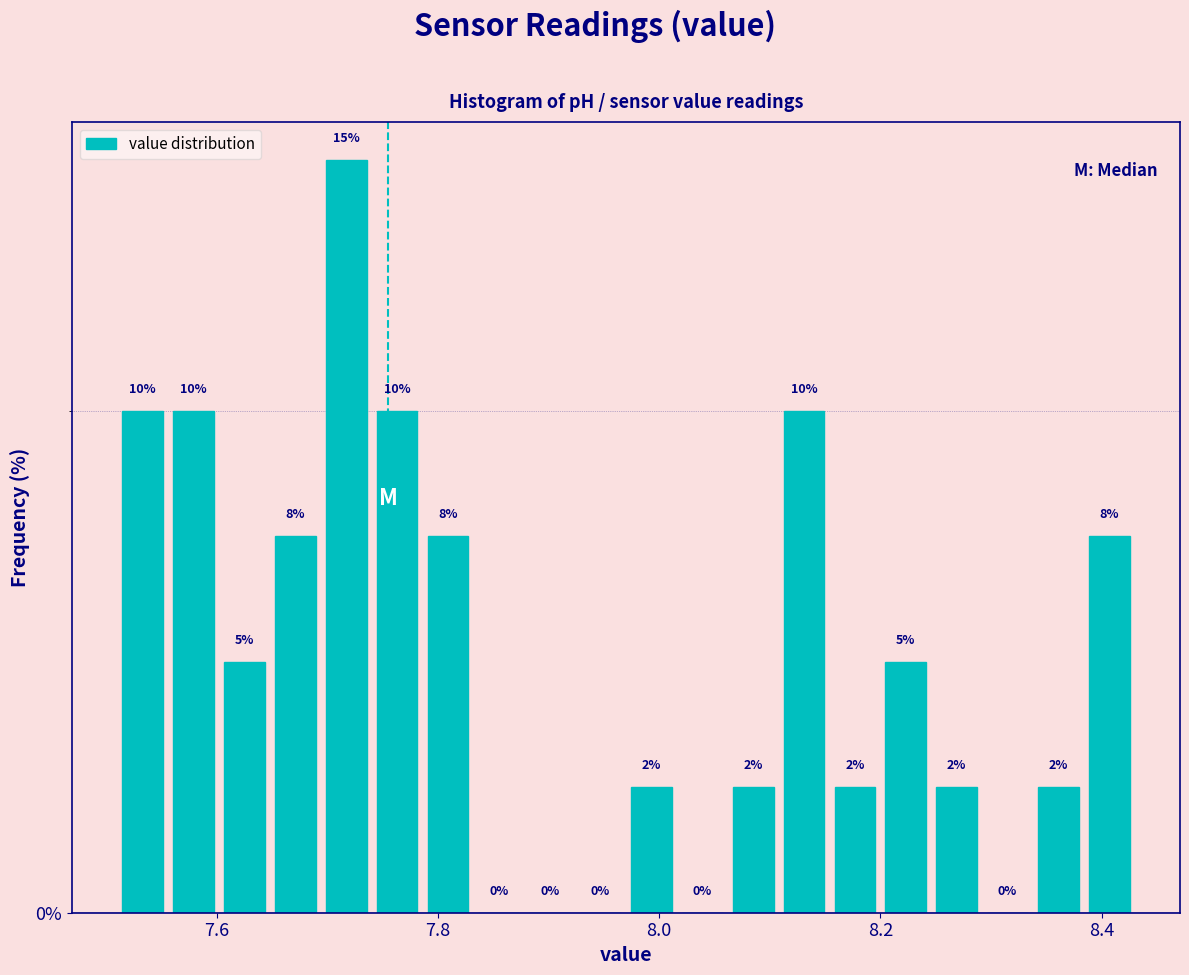

Read against the x-axis, roughly where is the centre of the tallest bar?

7.72